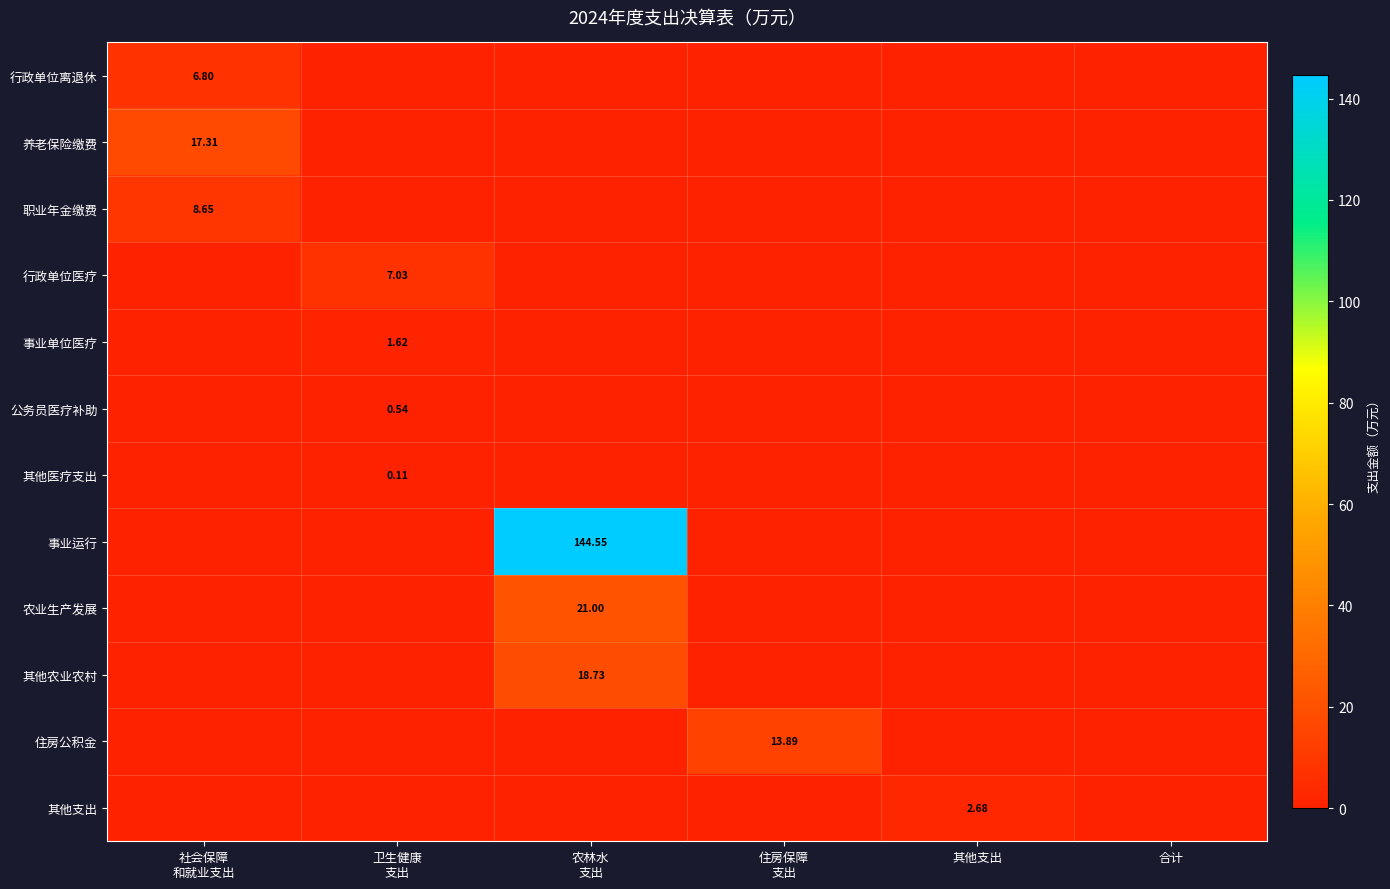

Is it true that 农业生产发展 equals 0.0 at 社会保障 和就业支出?

True